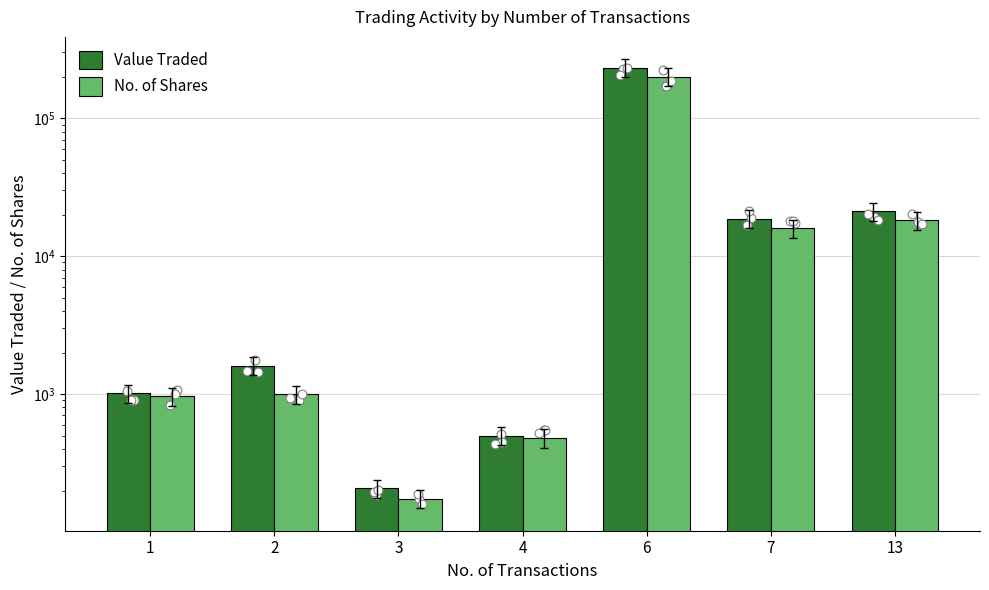

What is the total value across all series at 6?

432827